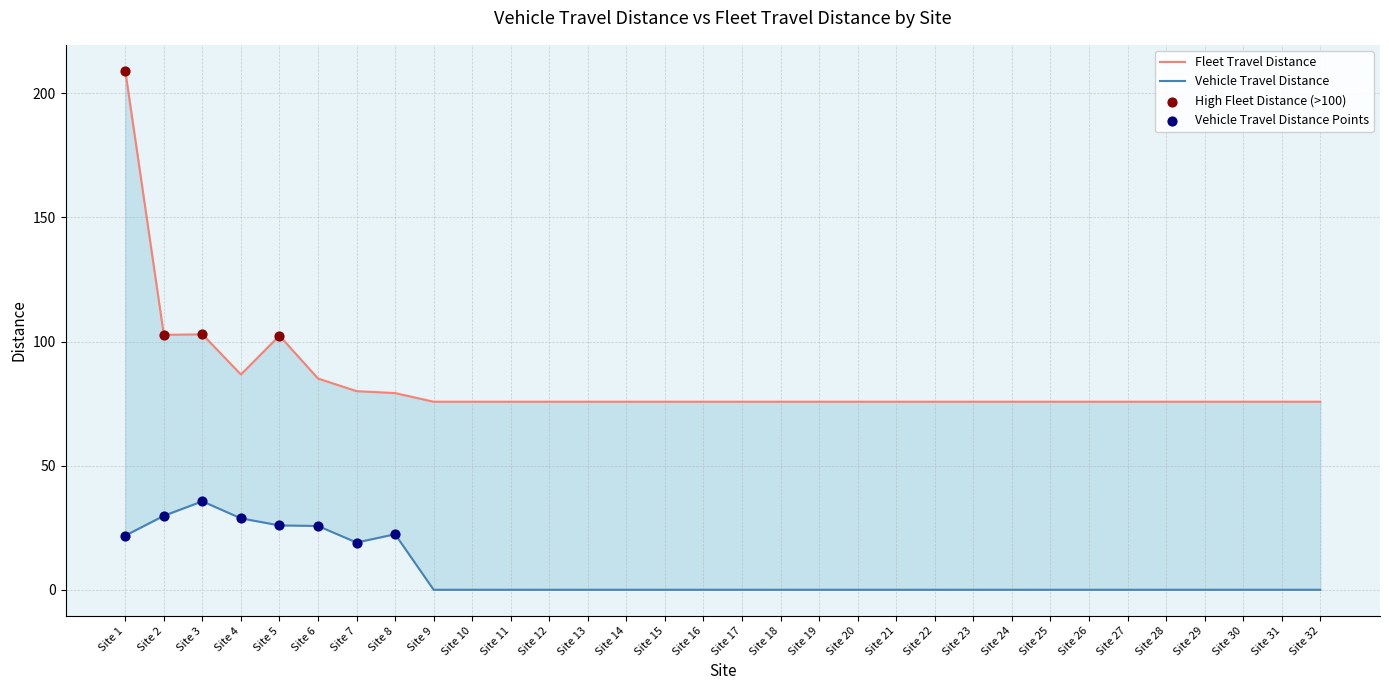

Which series has the widest spread of Y values?

Fleet Travel Distance